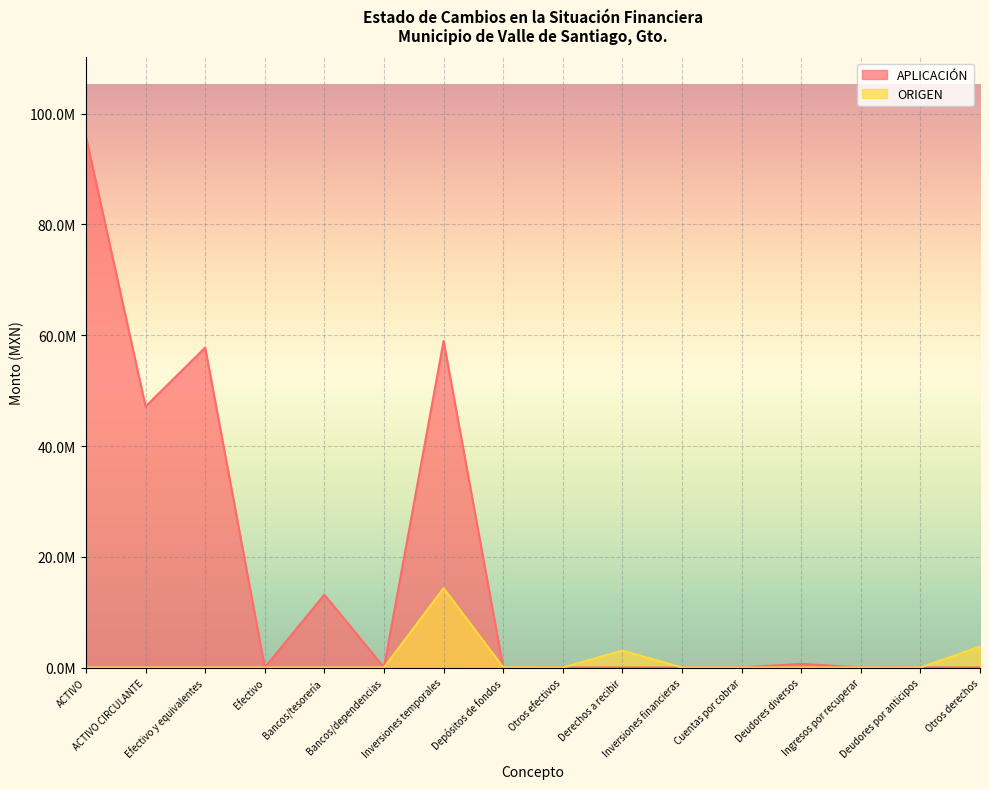

At which category does APLICACIÓN reach its first local peak?

Efectivo y equivalentes